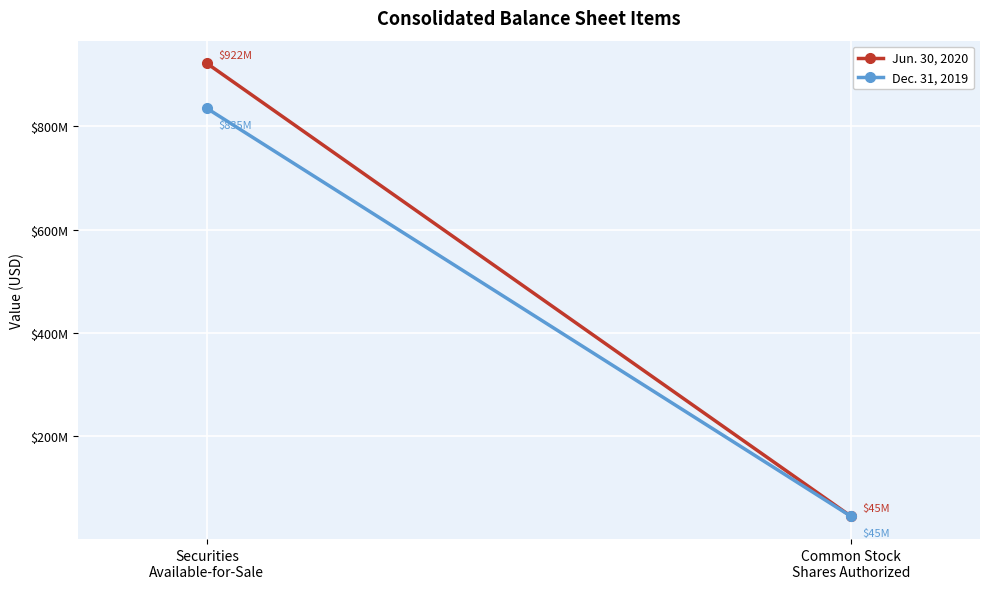

List the series in order of their overall mean, lowest first.

Dec. 31, 2019, Jun. 30, 2020